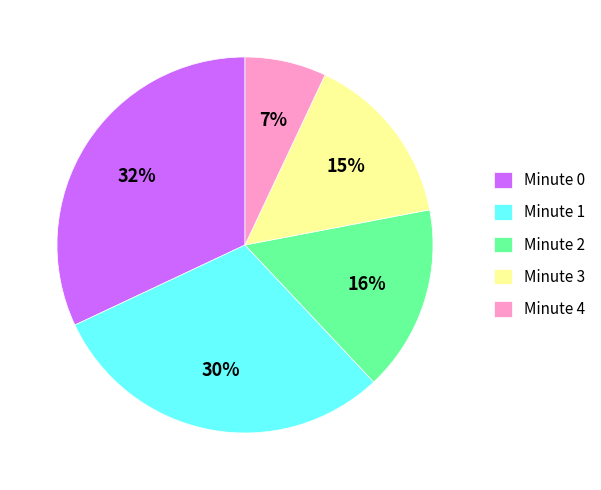

To the nearest percent, what is the average slice percentage?

20%